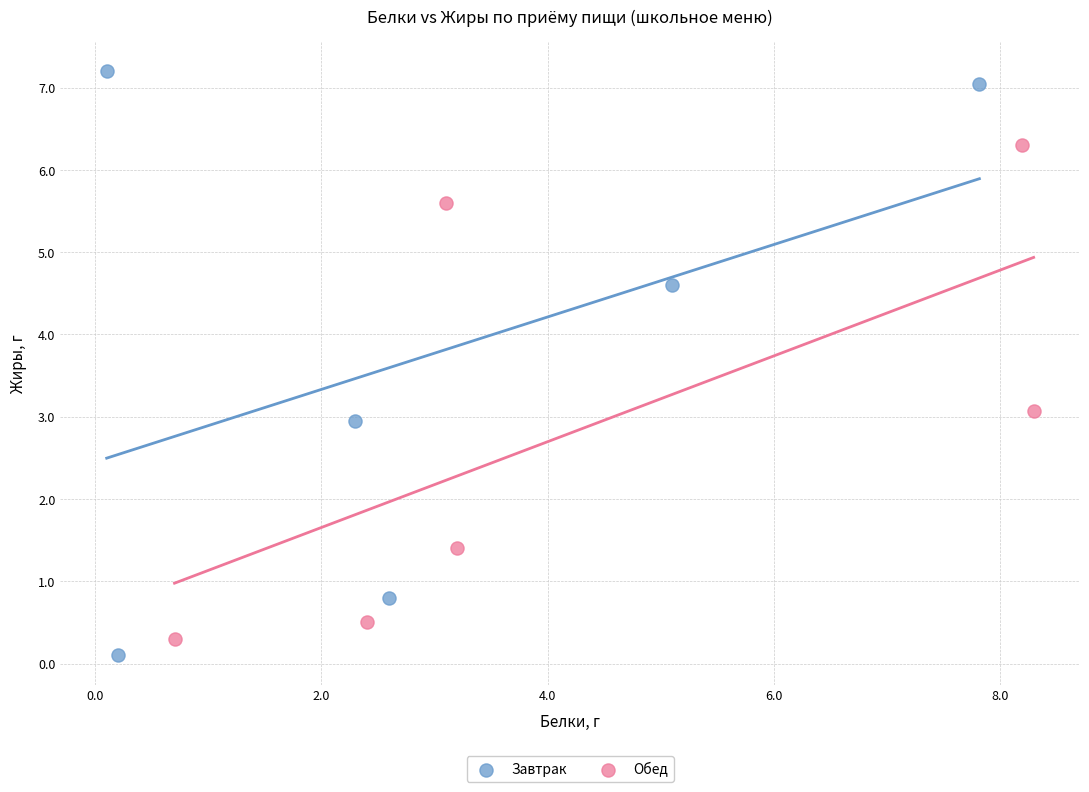

Which series contains the highest Y value?

Завтрак